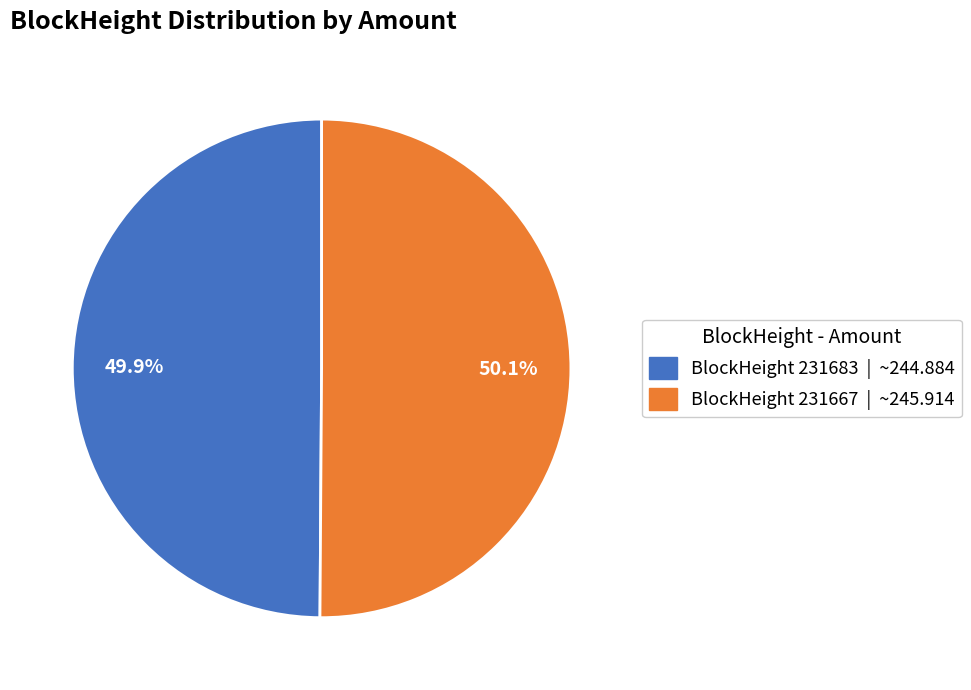

Is there any slice that represents more than half of the pie?

Yes